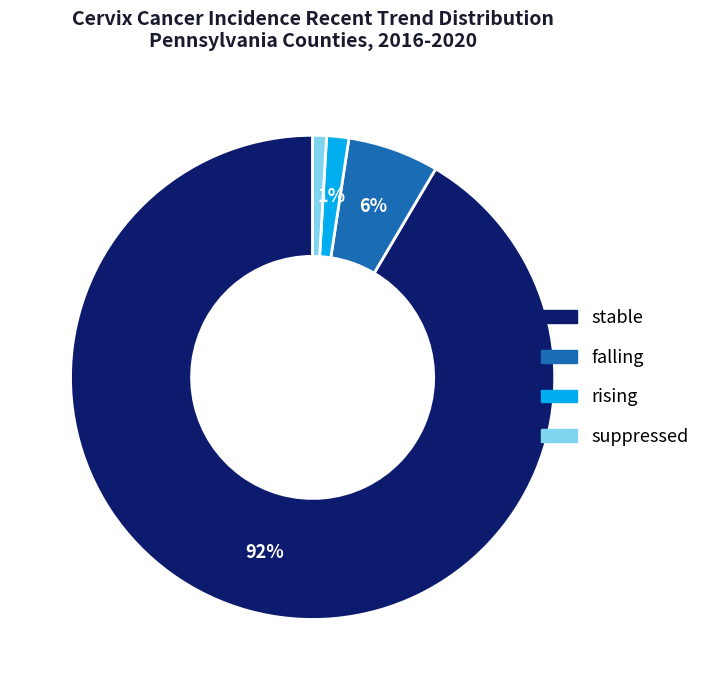

Which slice is the largest?

stable